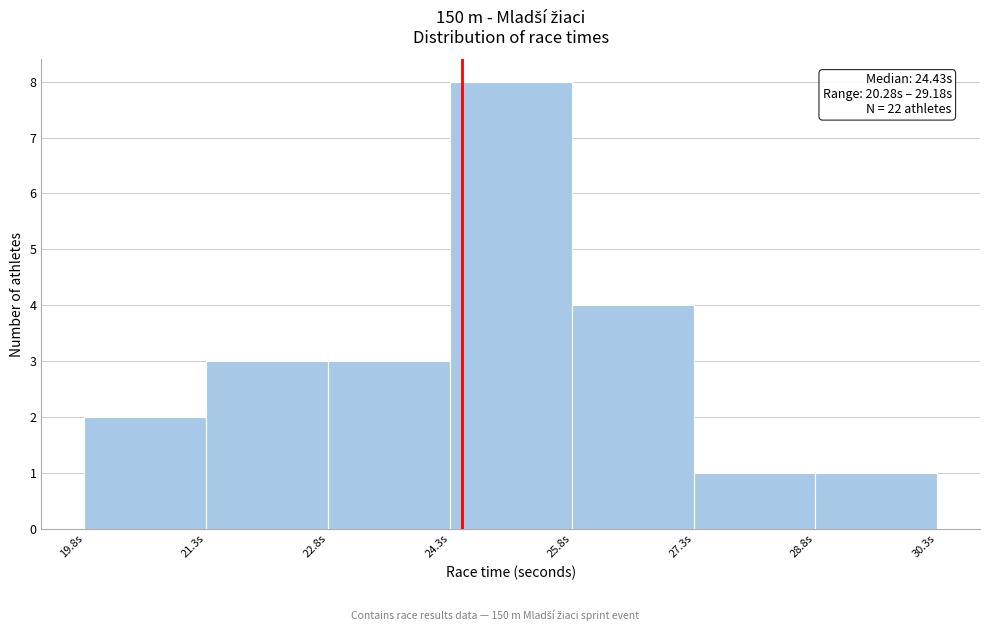

Which range on the x-axis has the tallest bar?

24.28 to 25.78